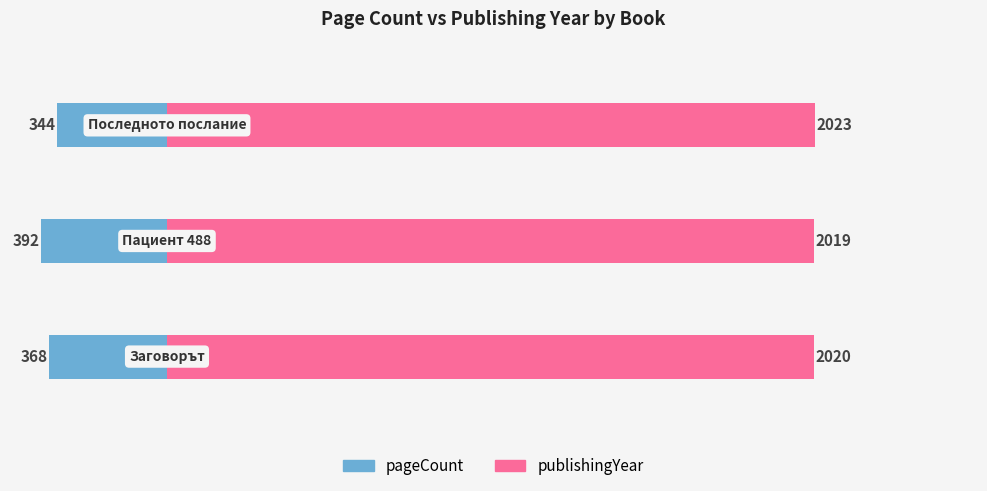

How many values in the publishingYear series exceed 2020?

1